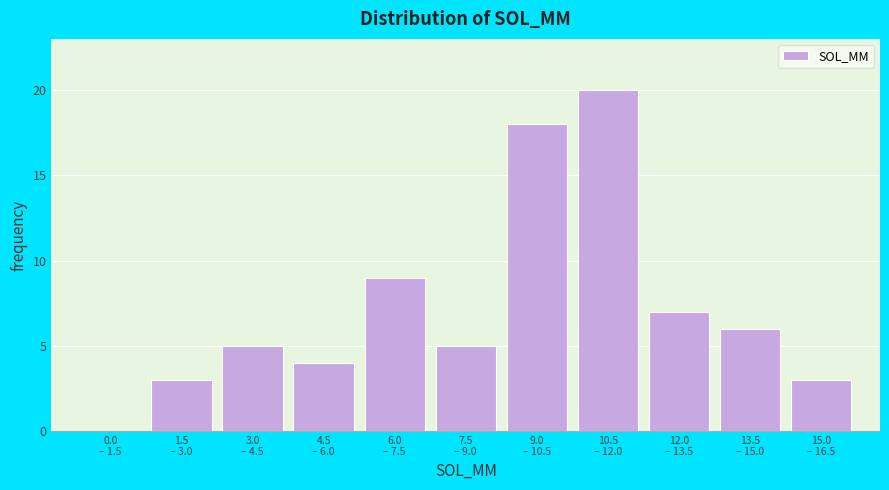

What is the maximum value shown in the chart?

20